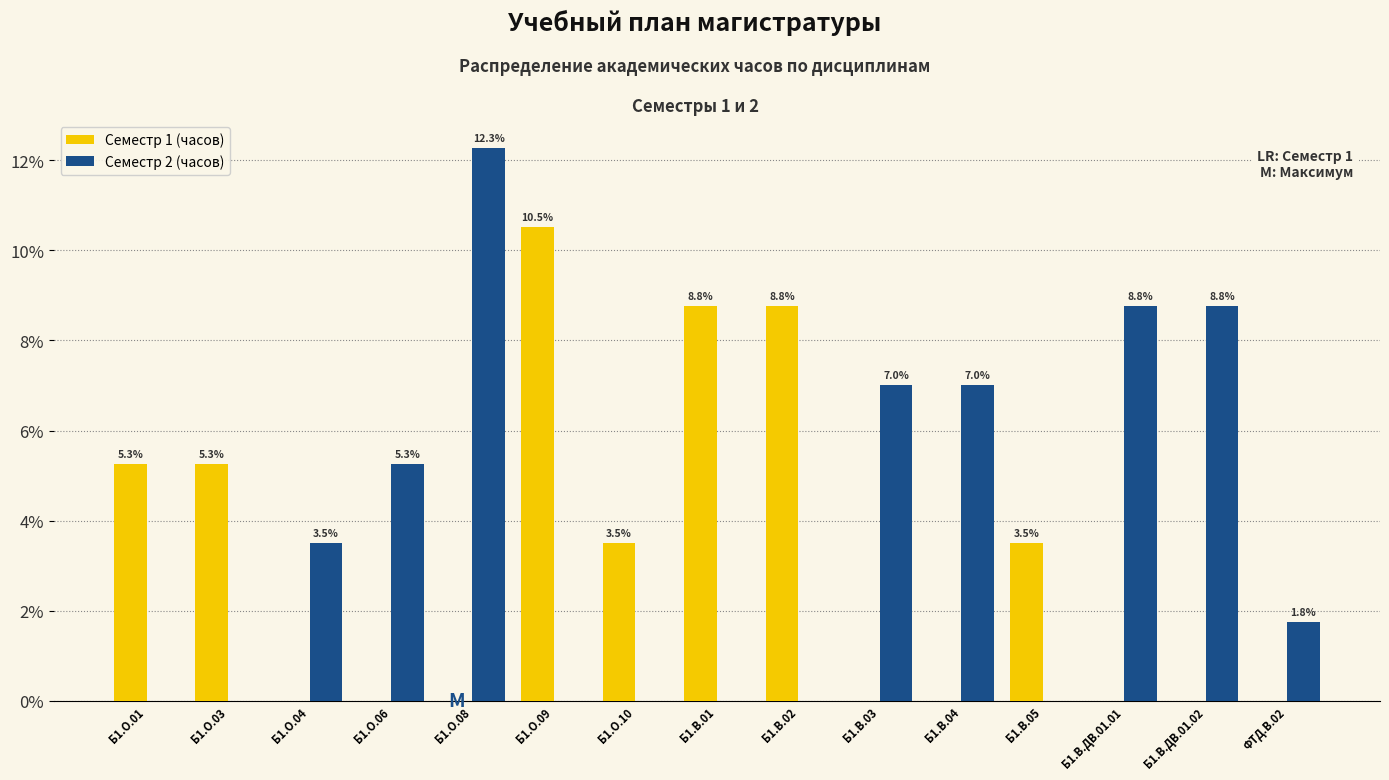

What is the total value across all series at Б1.О.06?

5.3